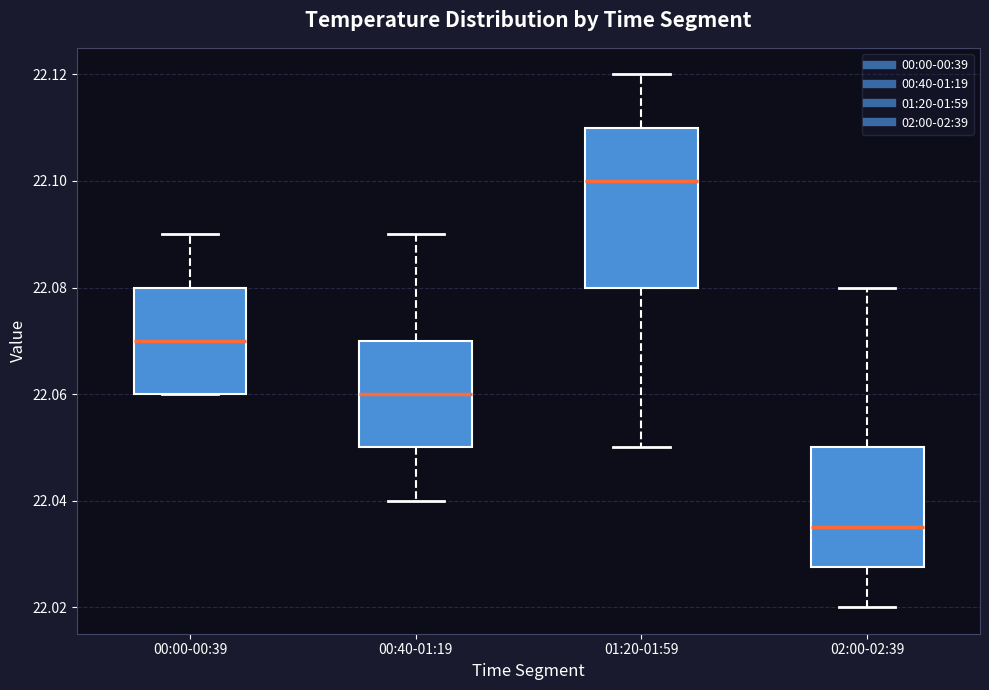

Which box is the tallest, from its lower edge to its upper edge?

01:20-01:59